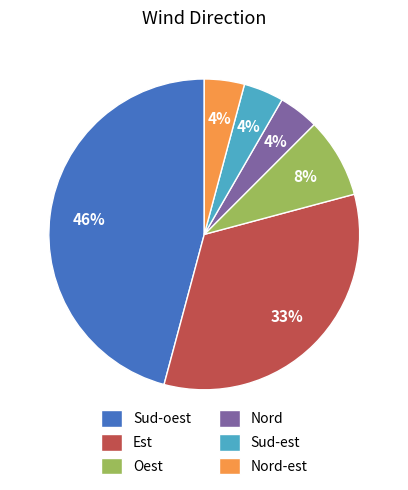

Does any single category account for the majority?

No